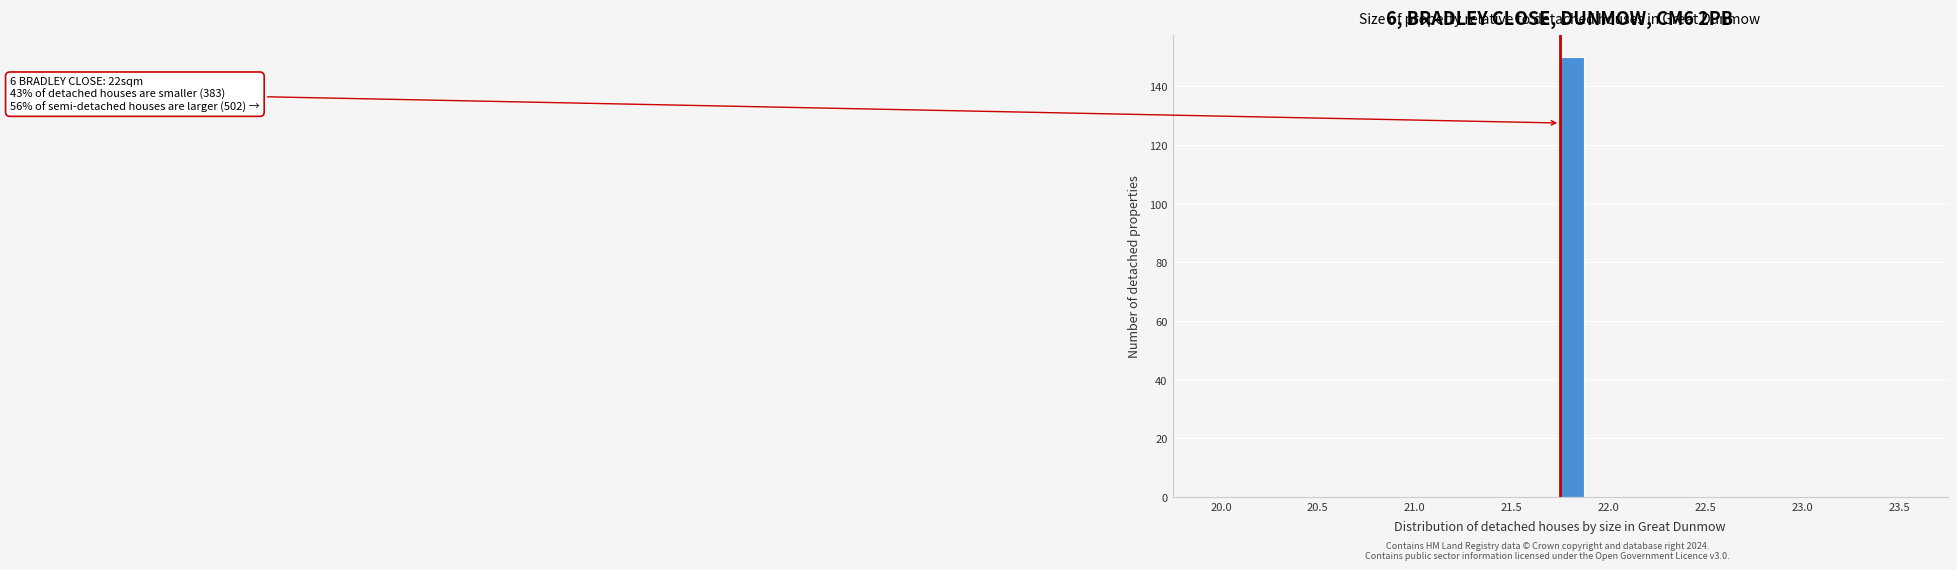

Read against the x-axis, roughly where is the centre of the tallest bar?

21.80